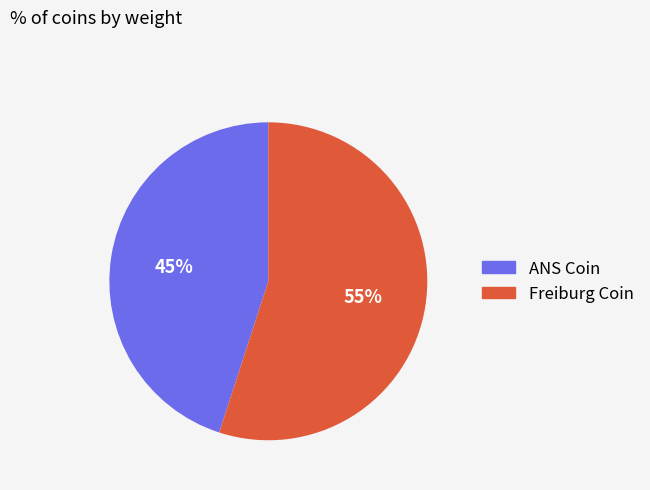

To the nearest percent, what is the average slice percentage?

50%